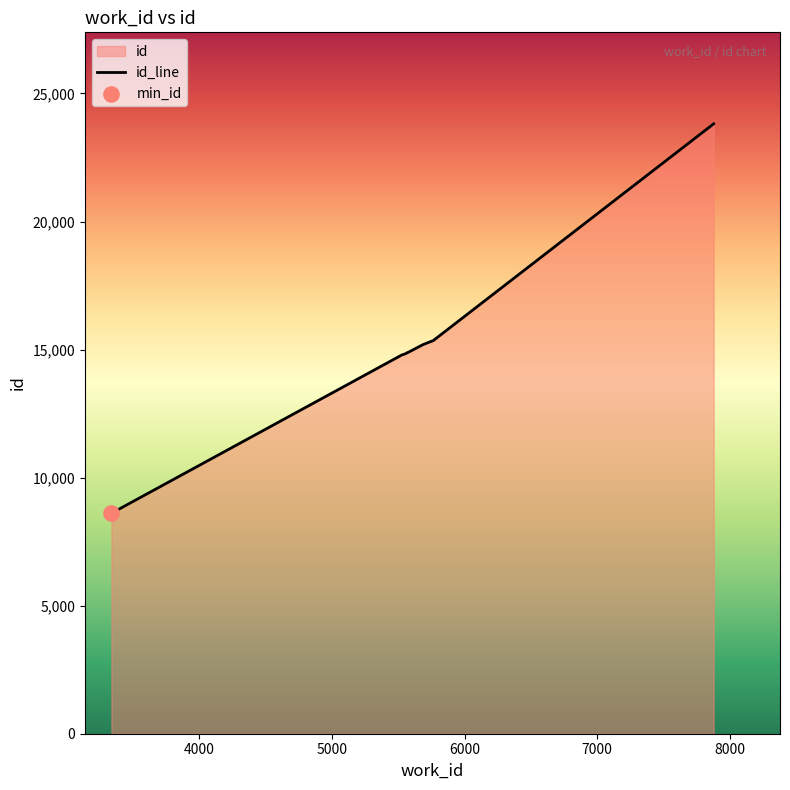

What is the maximum value shown in the chart?

23816